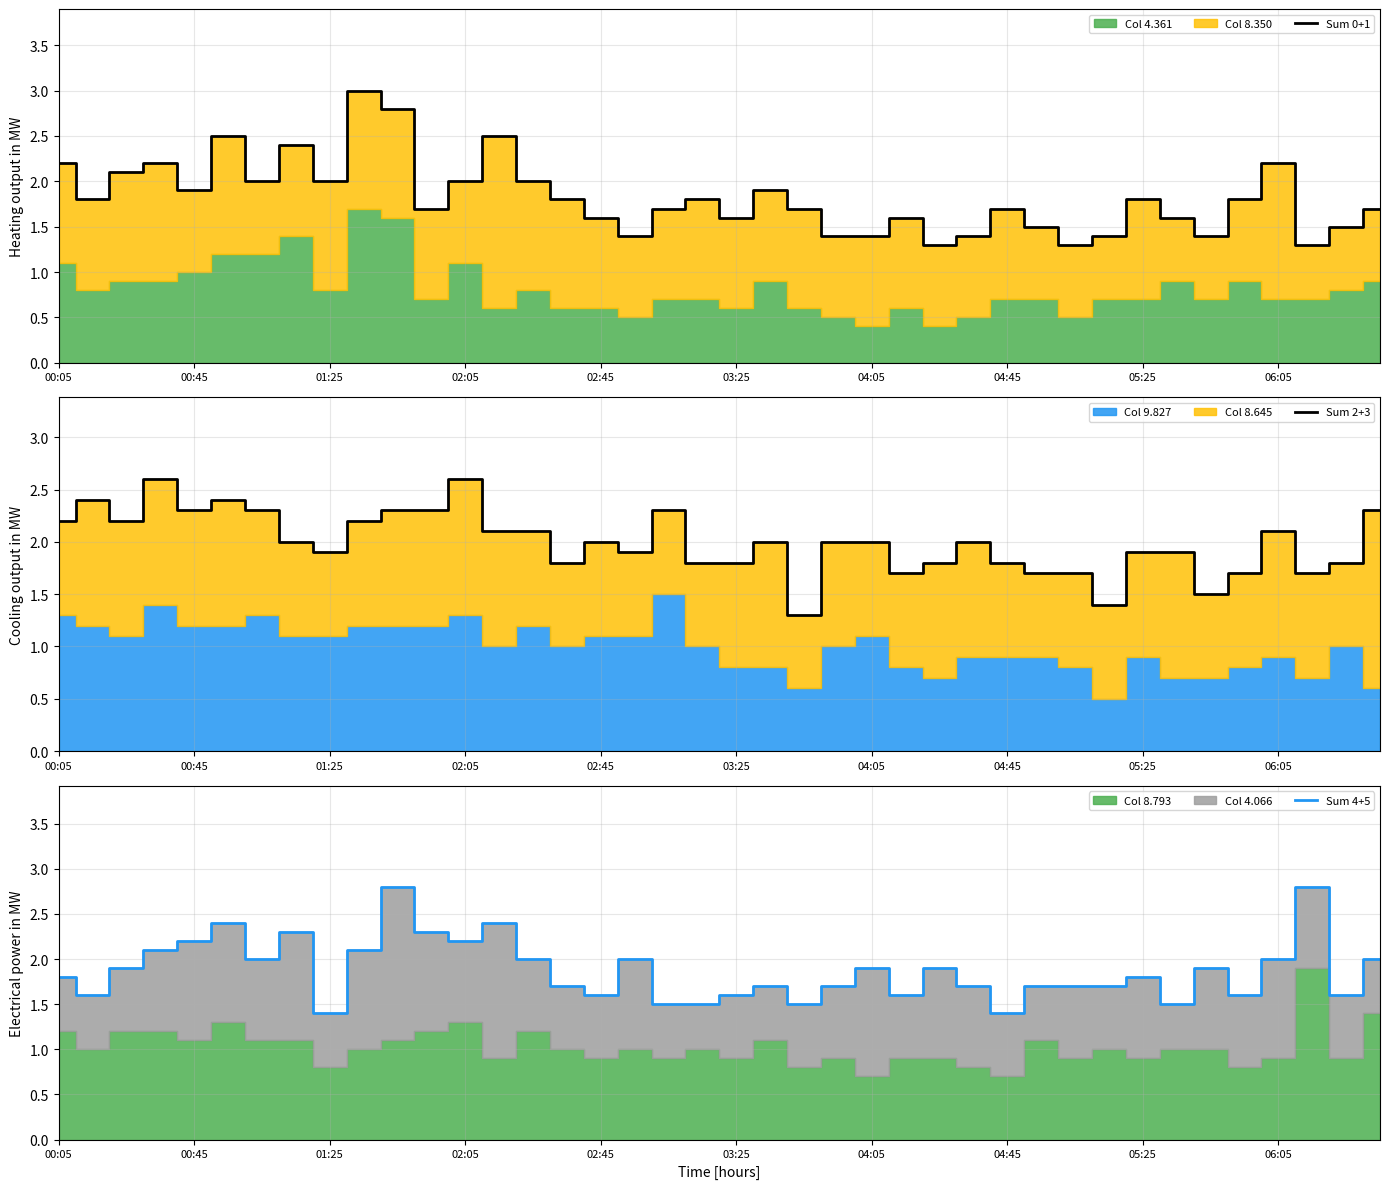

What is the maximum value for Sum 0+1?

3.0